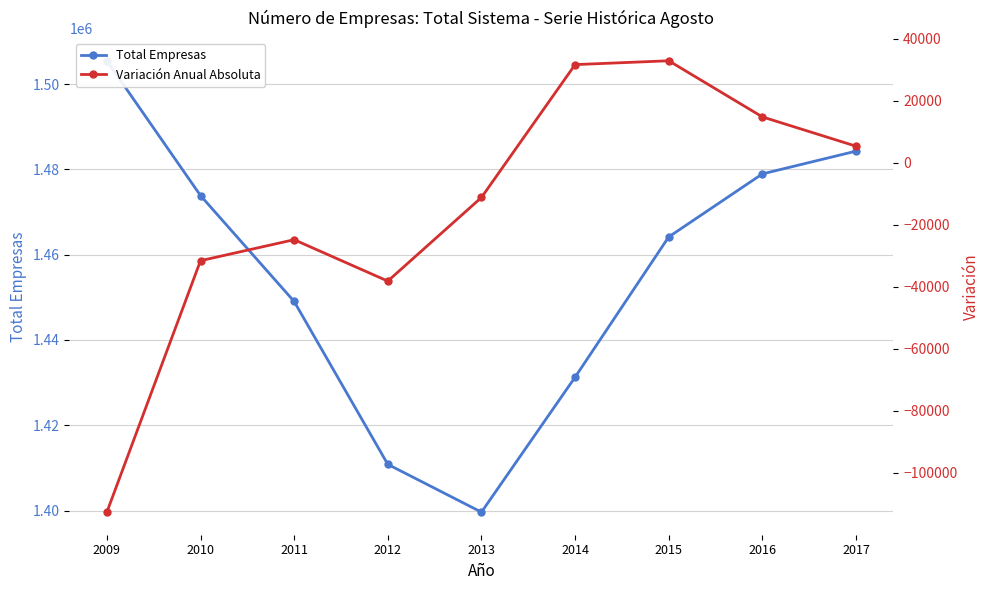

At which label does Total Empresas first exceed 1464154?

2009